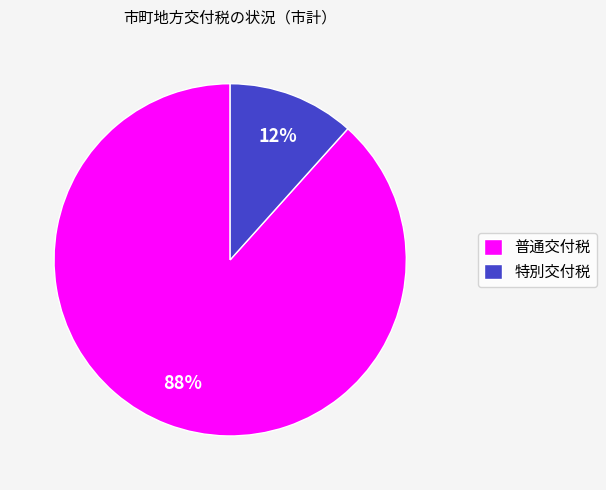

To the nearest percent, what portion does 普通交付税 represent?

88%